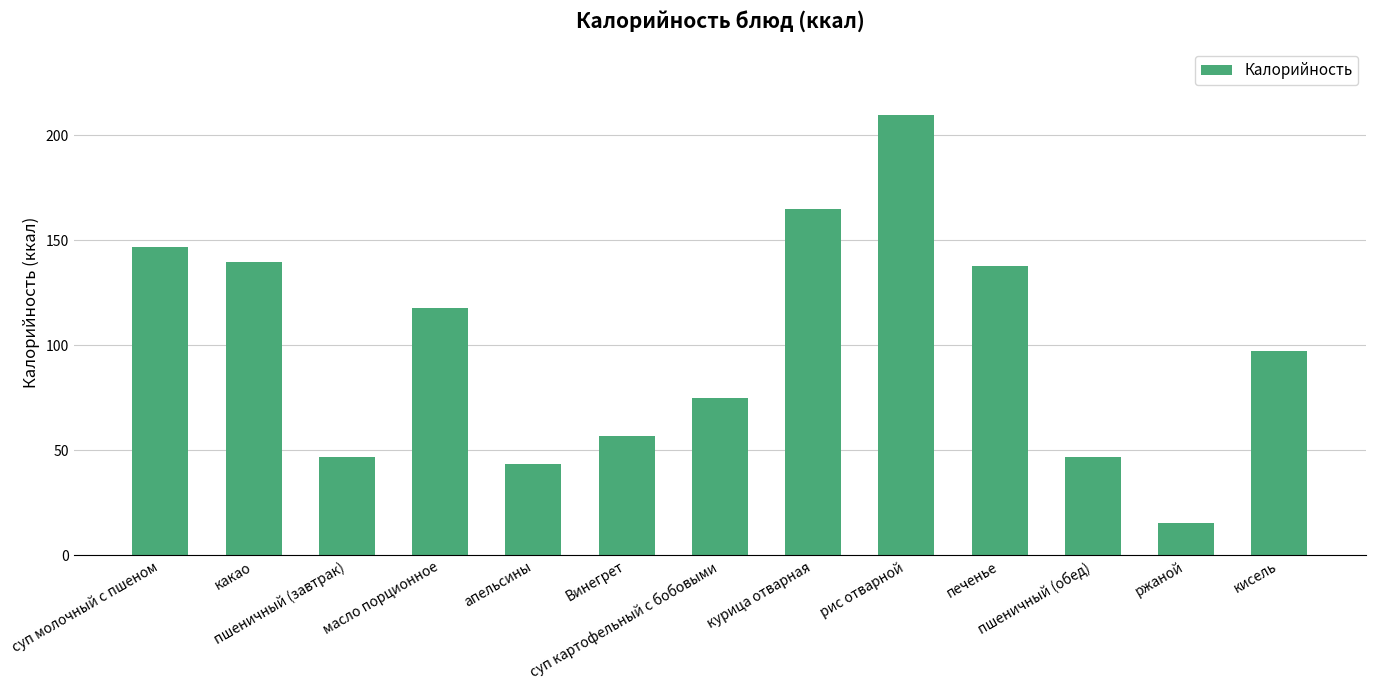

True or false: the data shows 56.9 at Винегрет.

True